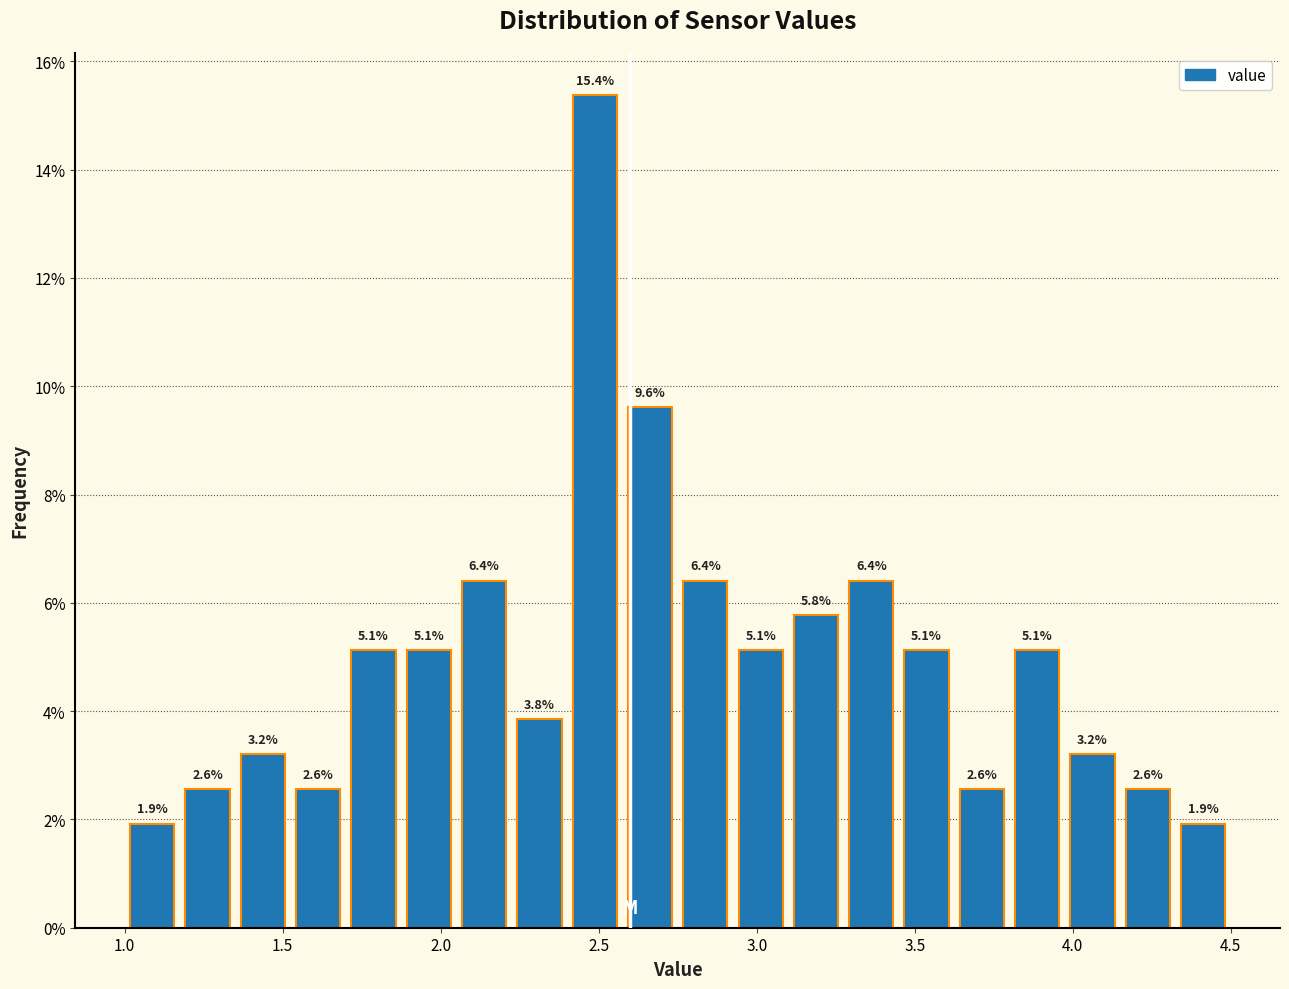

Around what value on the x-axis is the tallest bar? Give the approximate position of its centre, as read against the axis.

2.50